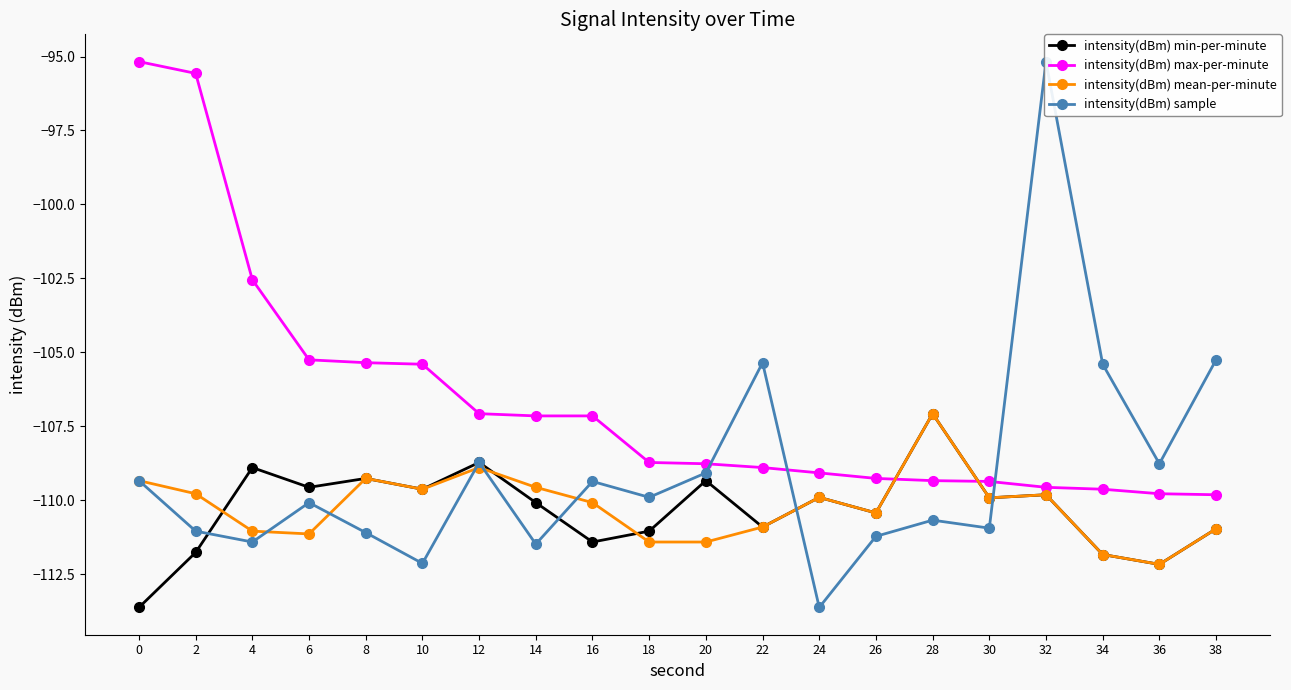

Reading left to right, transcribe all the data shown in this chart.

intensity(dBm) min-per-minute: 0=-113.6	2=-111.8	4=-108.9	6=-109.6	8=-109.3	10=-109.6	12=-108.7	14=-110.1	16=-111.4	18=-111.0	20=-109.3	22=-110.9	24=-109.9	26=-110.4	28=-107.1	30=-109.9	32=-109.8	34=-111.8	36=-112.2	38=-111.0
intensity(dBm) max-per-minute: 0=-95.2	2=-95.6	4=-102.5	6=-105.3	8=-105.4	10=-105.4	12=-107.1	14=-107.2	16=-107.2	18=-108.7	20=-108.8	22=-108.9	24=-109.1	26=-109.3	28=-109.3	30=-109.4	32=-109.6	34=-109.6	36=-109.8	38=-109.8
intensity(dBm) mean-per-minute: 0=-109.3	2=-109.8	4=-111.0	6=-111.1	8=-109.3	10=-109.6	12=-108.9	14=-109.6	16=-110.1	18=-111.4	20=-111.4	22=-110.9	24=-109.9	26=-110.4	28=-107.1	30=-109.9	32=-109.8	34=-111.8	36=-112.2	38=-111.0
intensity(dBm) sample: 0=-109.3	2=-111.0	4=-111.4	6=-110.1	8=-111.1	10=-112.1	12=-108.7	14=-111.5	16=-109.4	18=-109.9	20=-109.1	22=-105.4	24=-113.6	26=-111.2	28=-110.7	30=-110.9	32=-95.2	34=-105.4	36=-108.8	38=-105.3